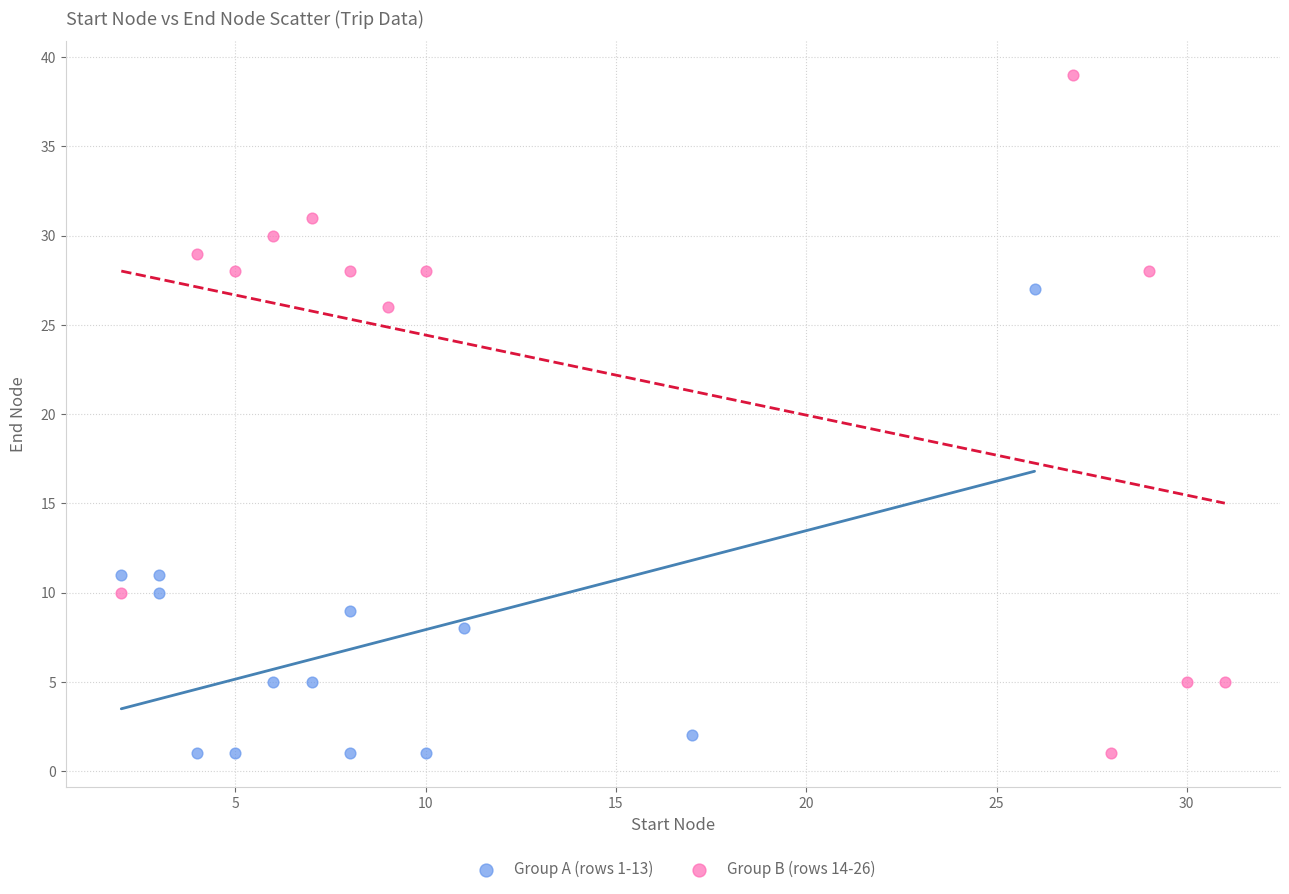

Which series has the largest Y range (max minus min)?

Group B (rows 14-26)